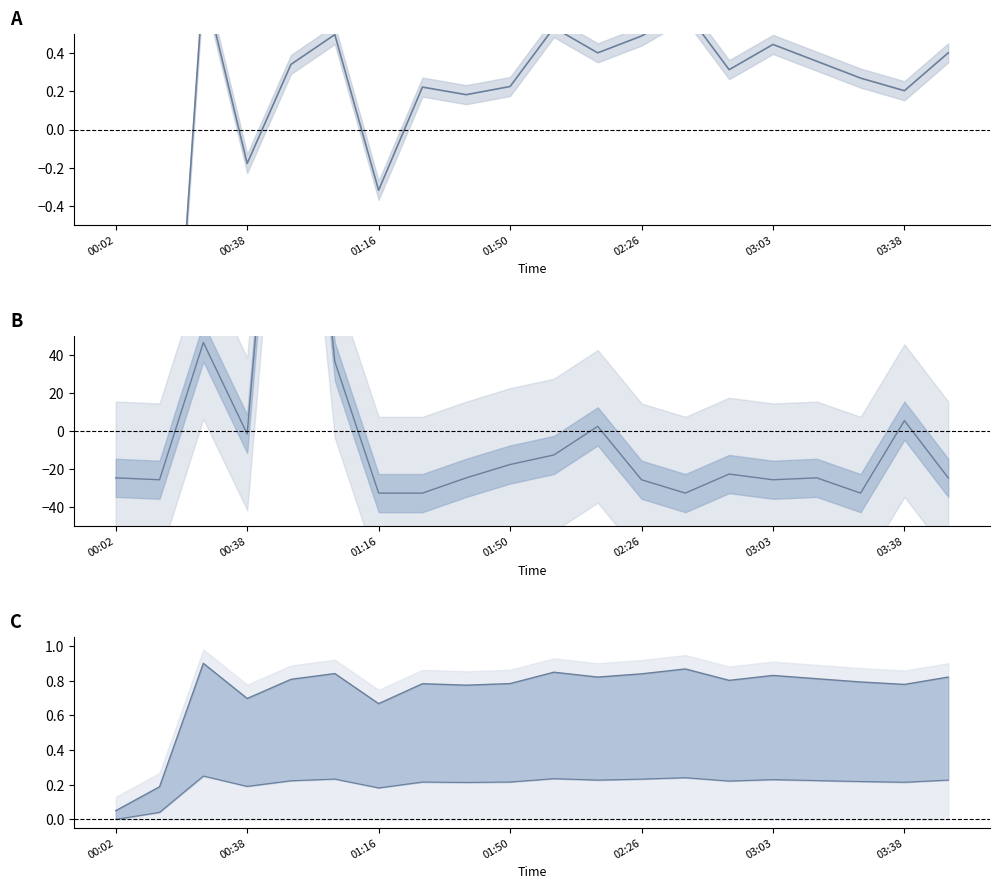

True or false: Max_cycle has more than 2 points higher than both neighbors.

True